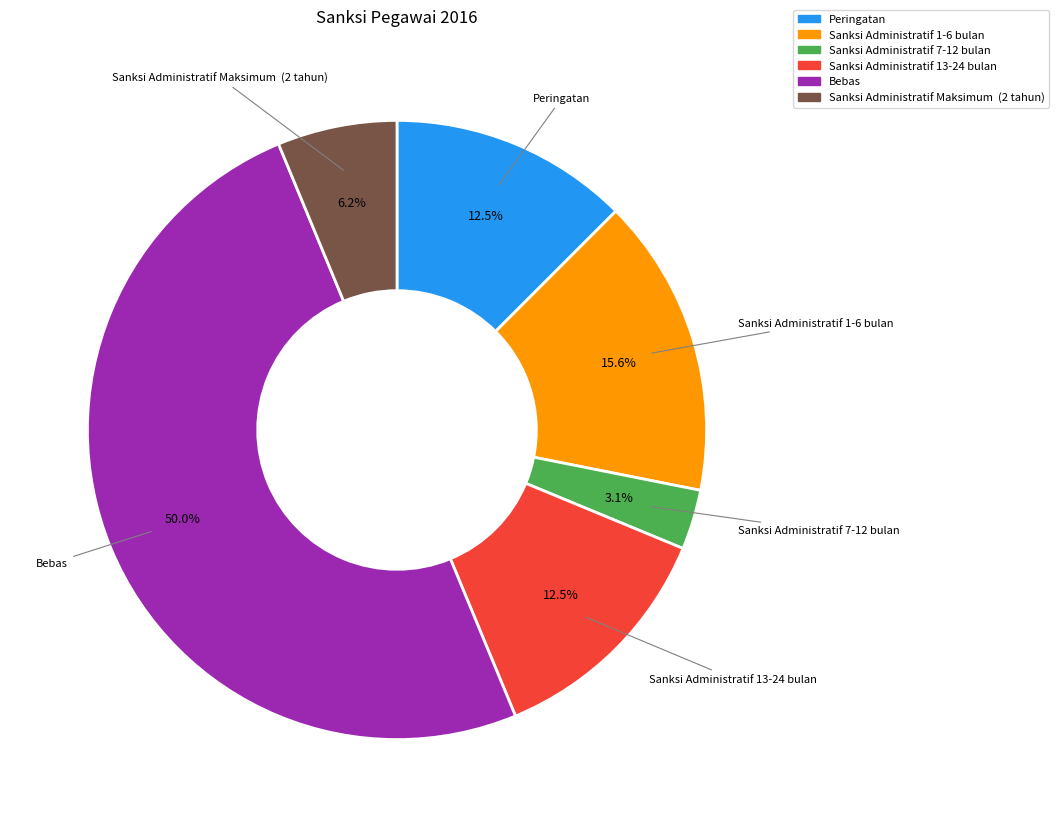

Which slice is the largest?

Bebas